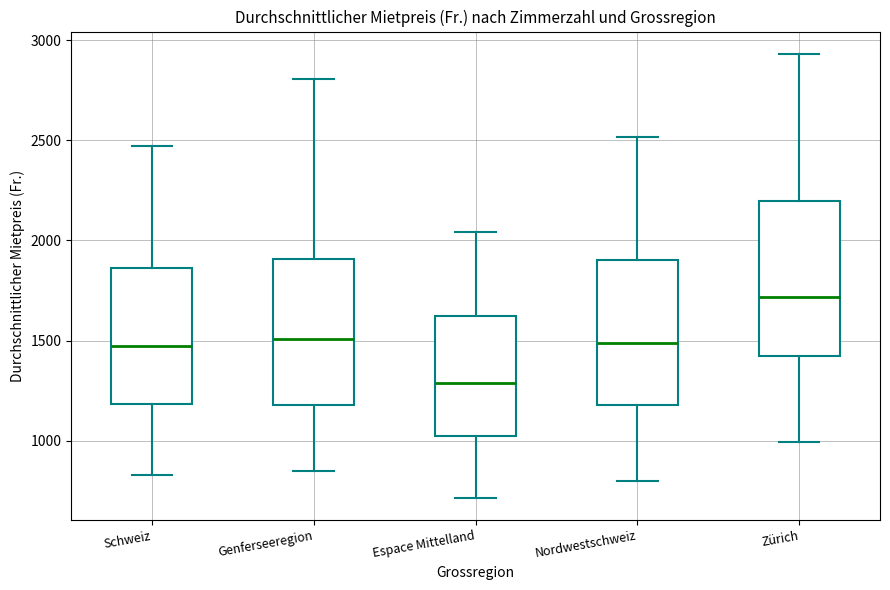

Reading left to right, read every box against the y-axis: the position of its median line, the range the box covers, and the ends of its whiskers. The values are not printed on the chart, so give them approximately, as read against the axis.

Schweiz: median 1450, box 1200 to 1850, whiskers 850 to 2450
Genferseeregion: median 1500, box 1200 to 1900, whiskers 850 to 2800
Espace Mittelland: median 1300, box 1050 to 1600, whiskers 700 to 2050
Nordwestschweiz: median 1500, box 1200 to 1900, whiskers 800 to 2500
Zürich: median 1700, box 1400 to 2200, whiskers 1000 to 2950